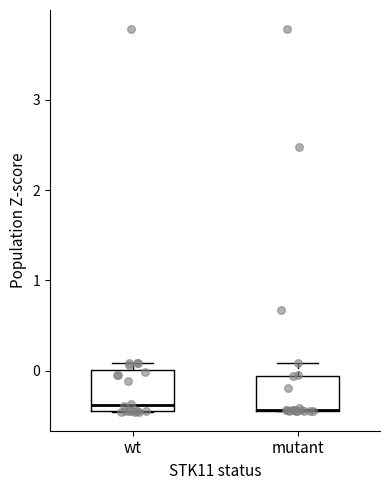

Reading left to right, transcribe this box plot: for each box, give where its median line is, the range the box spans, and where its two whiskers end, as read against the y-axis. The values are not printed on the chart, so give them approximately, as read against the axis.

wt: median -0.4, box -0.5 to 0.0, whiskers -0.5 to 0.1
mutant: median -0.4 (drawn on the box's lower edge), box -0.4 to -0.1, whiskers -0.5 to 0.1